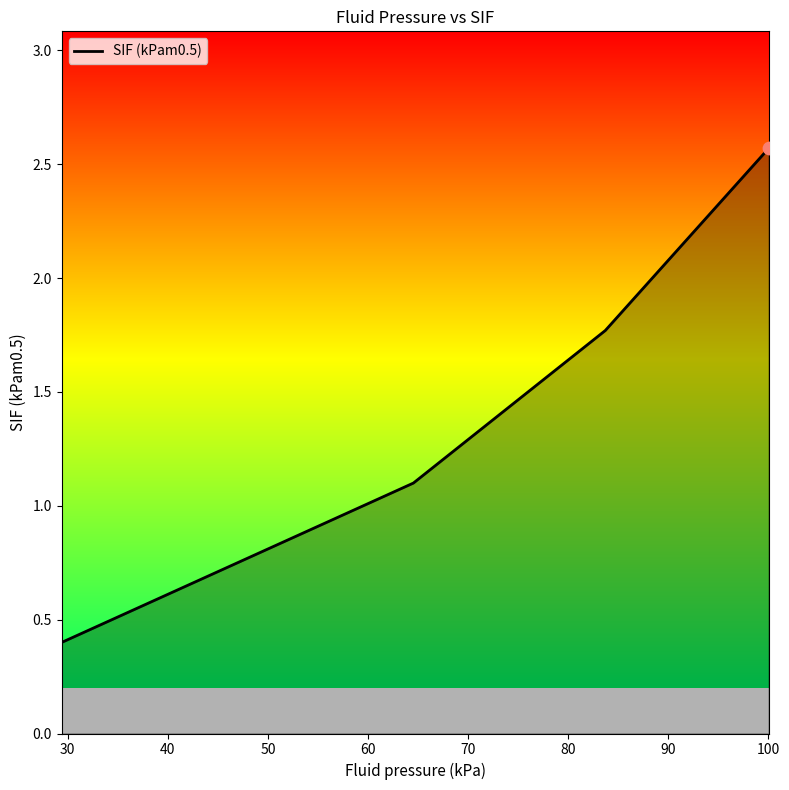

True or false: there are more than 0 points higher than both neighbors.

False